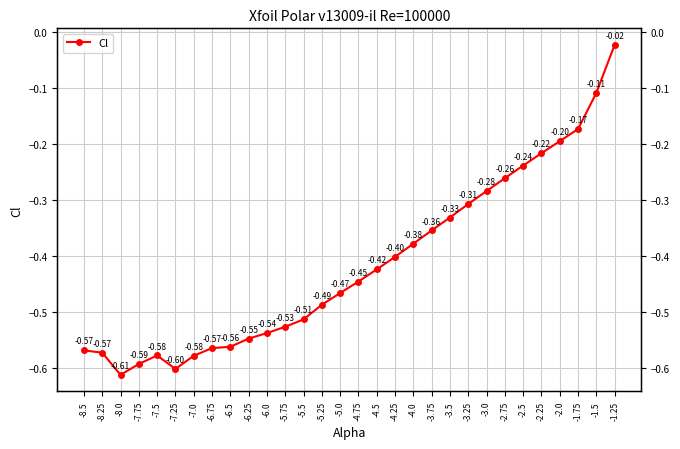

How many categories are shown in the chart?

30